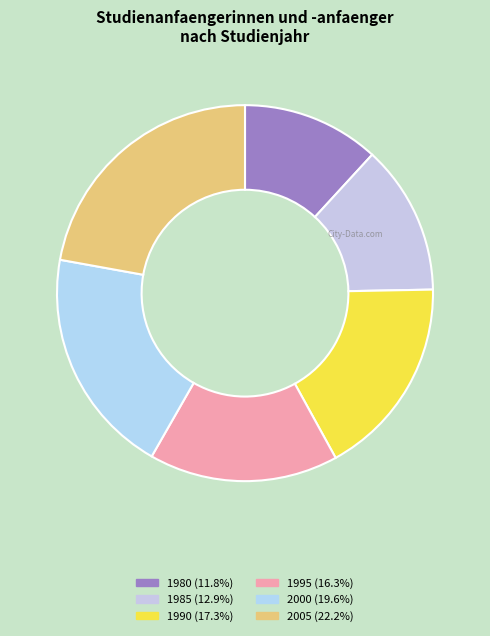

What is the largest slice in the pie chart?

2005